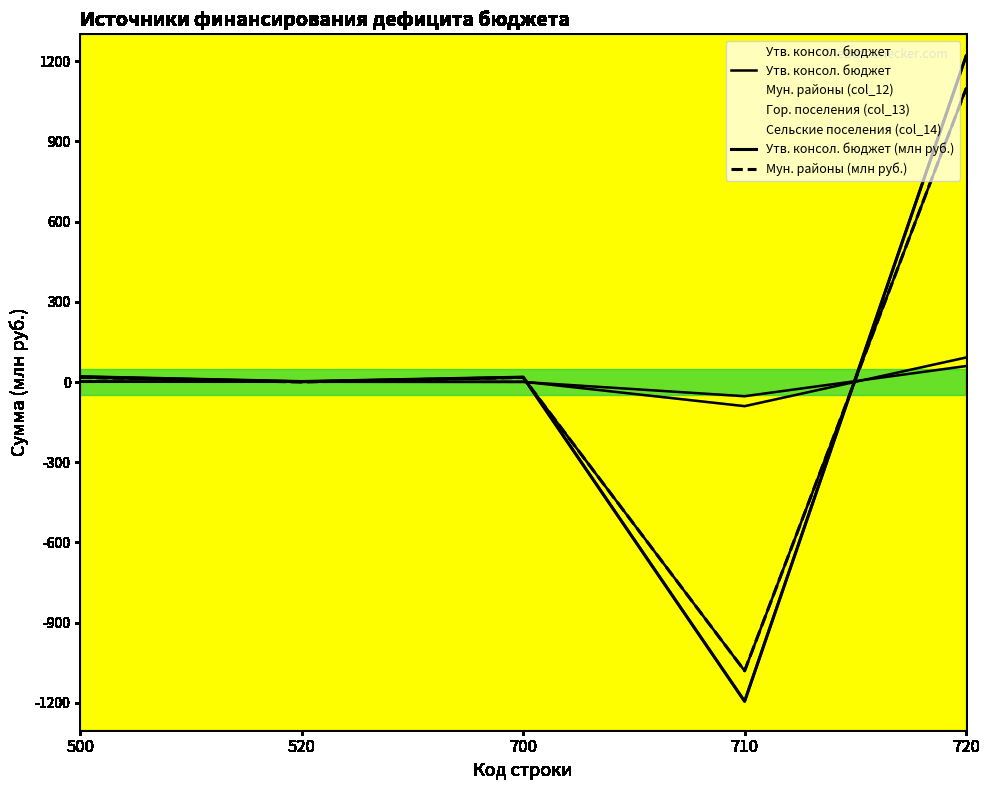

What is the spread (max minus min) of values at 500?

3.1